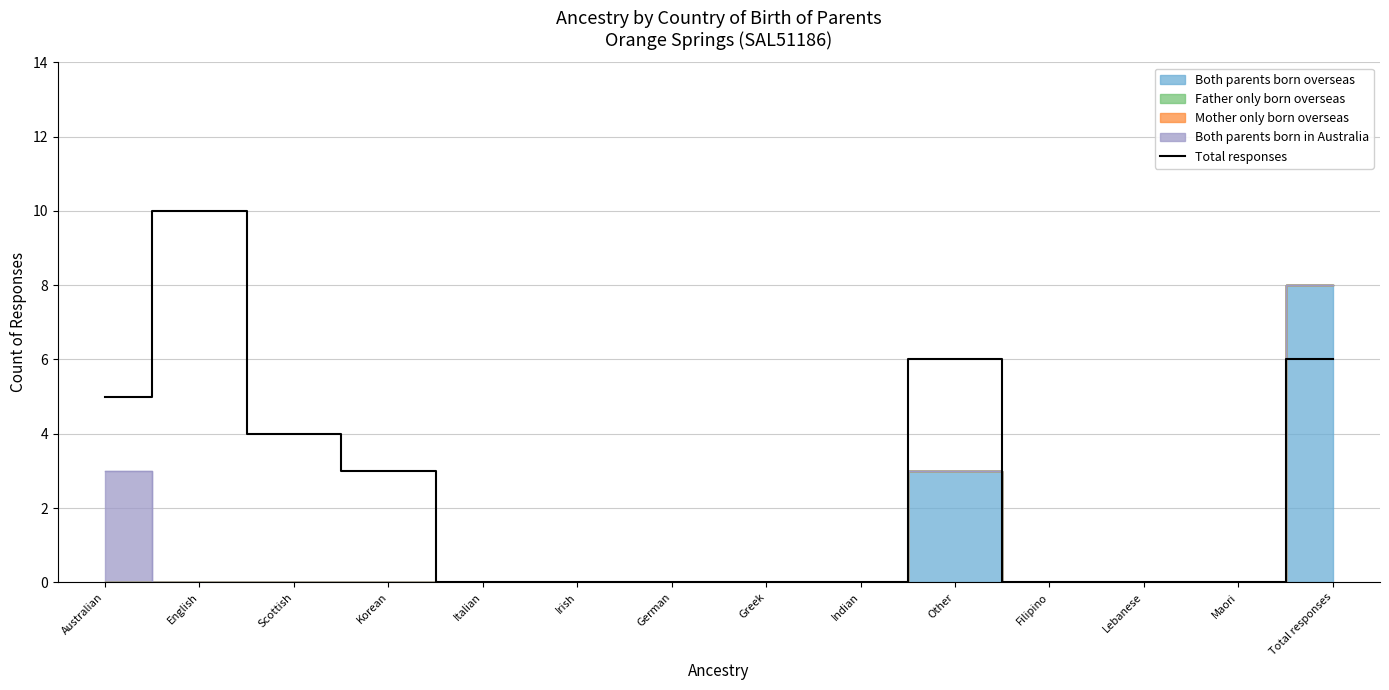

Reading left to right, transcribe all the data shown in this chart.

Australian=5	English=10	Scottish=4	Korean=3	Italian=0	Irish=0	German=0	Greek=0	Indian=0	Other=6	Filipino=0	Lebanese=0	Maori=0	Total responses=6